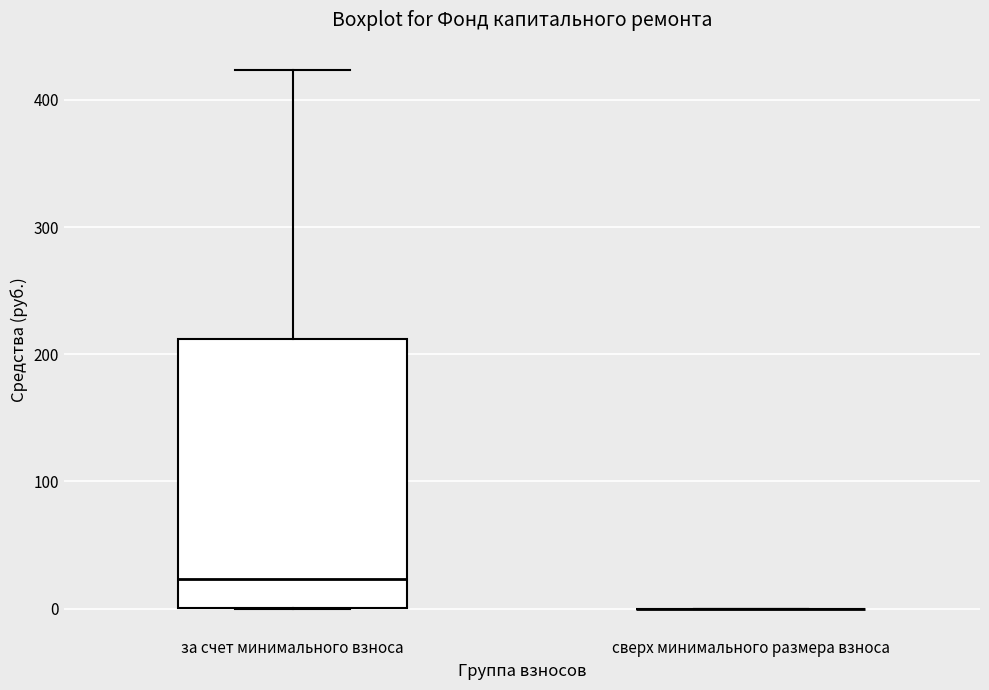

Where does the median line of the box for за счет минимального взноса sit on the y-axis? The values are not printed on the chart, so give them approximately, as read against the axis.

20